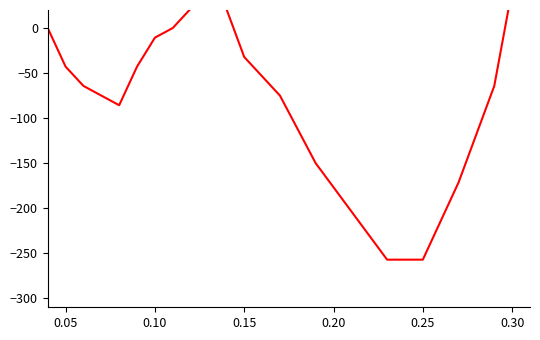

What is the smallest value displayed?

-257.1